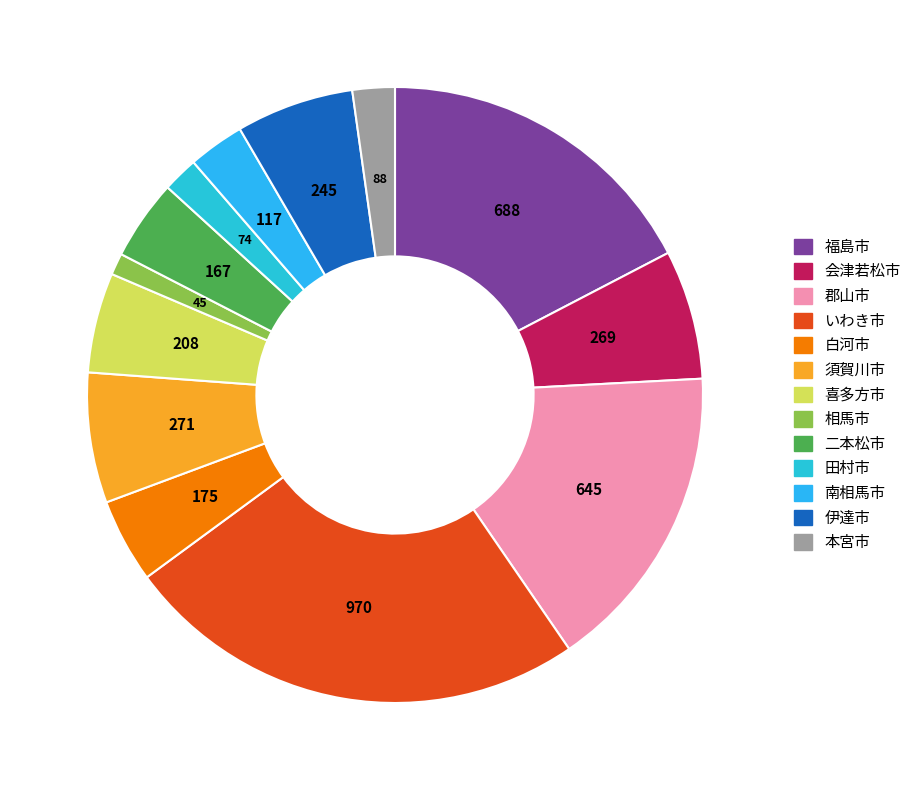

Is it true that 福島市 is 17% of the pie?

True